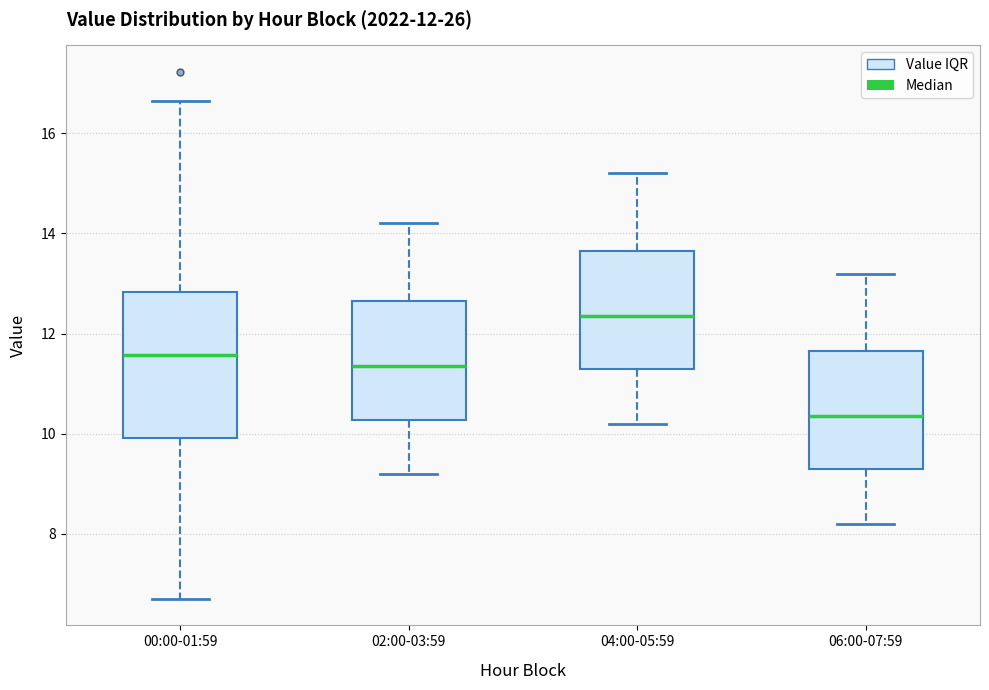

Which box's median line is the highest?

04:00-05:59